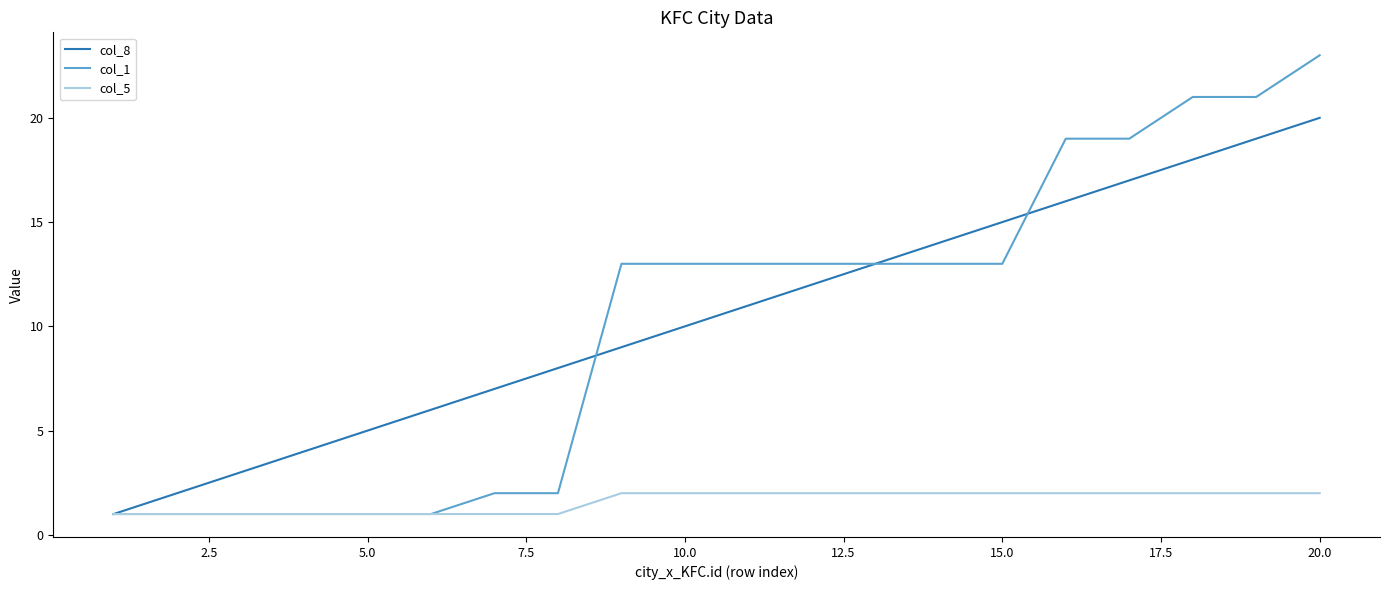

Which series has the largest range (max minus min)?

col_1